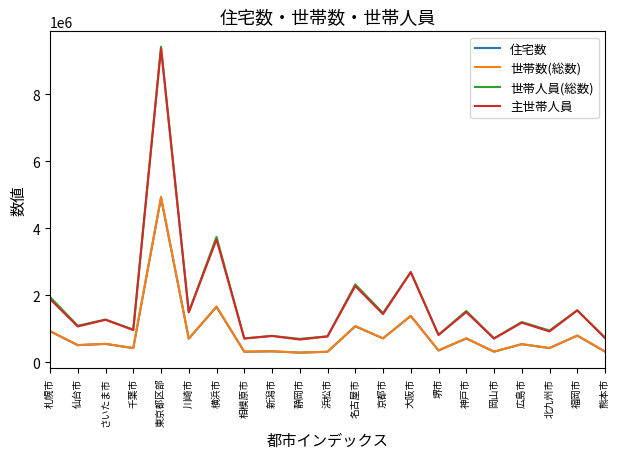

Read the 世帯人員(総数) value at 新潟市.

784300